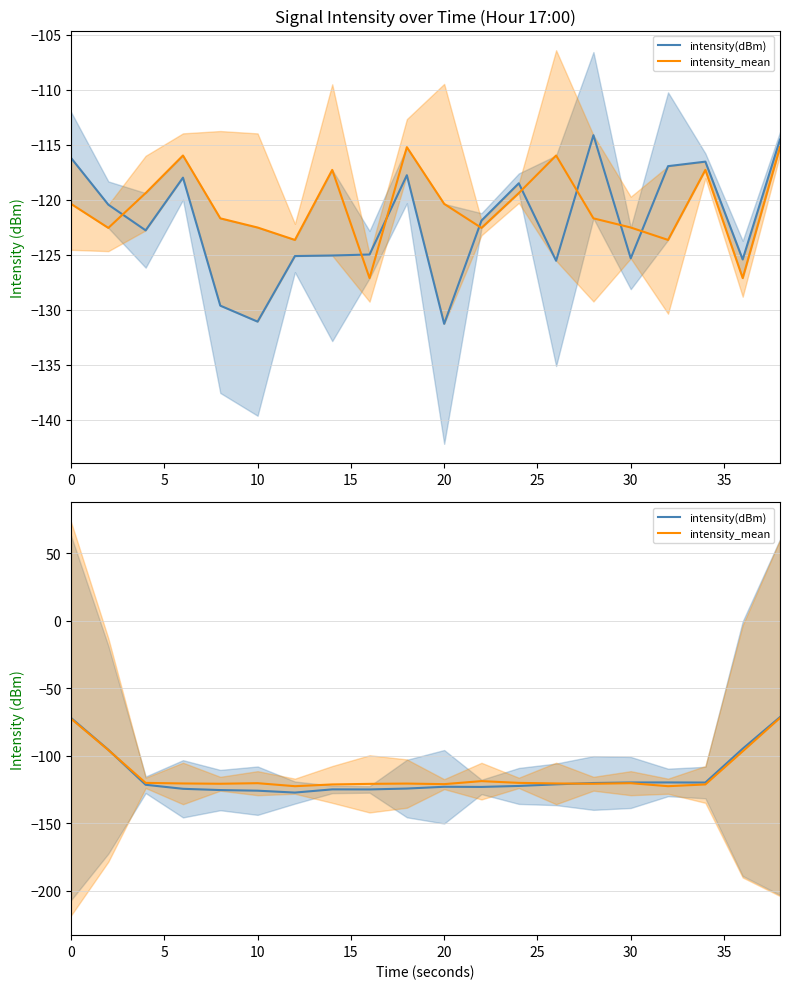

How many data points does each series have?

20